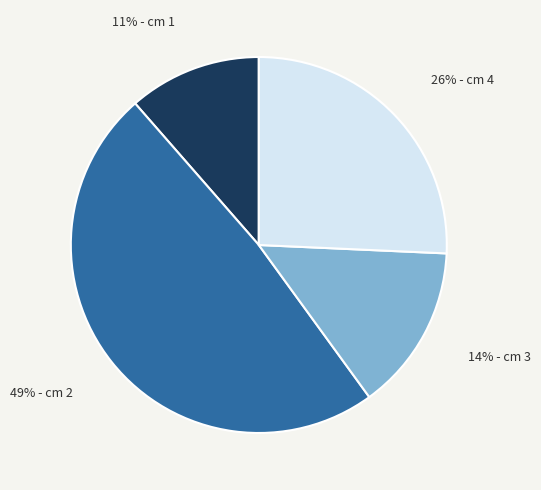

How many slices are in this pie chart?

4